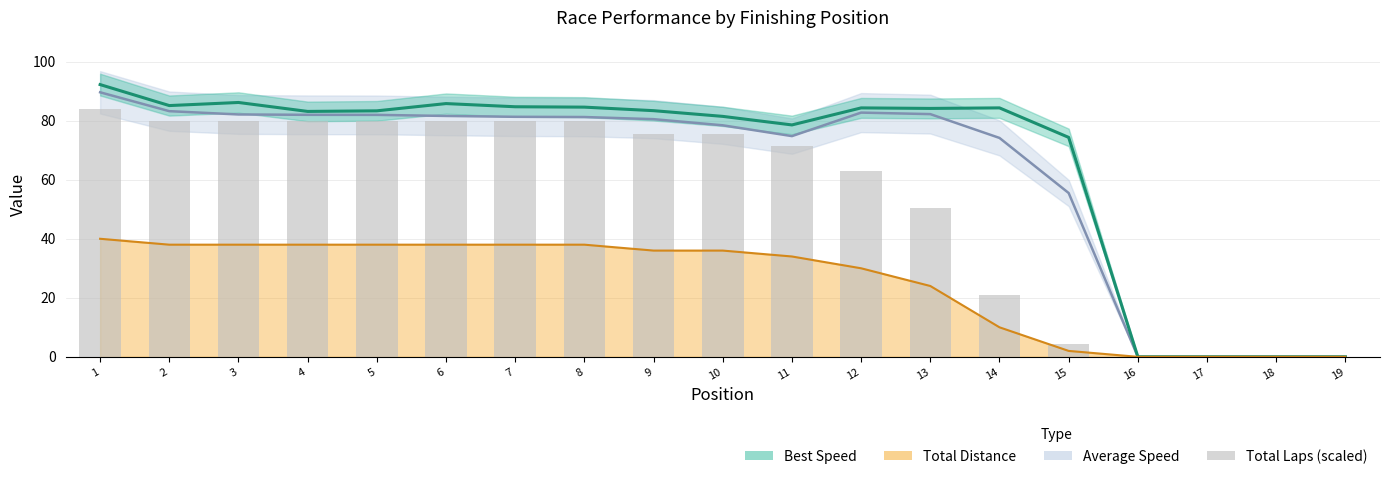

Count the number of categories in the chart.

19